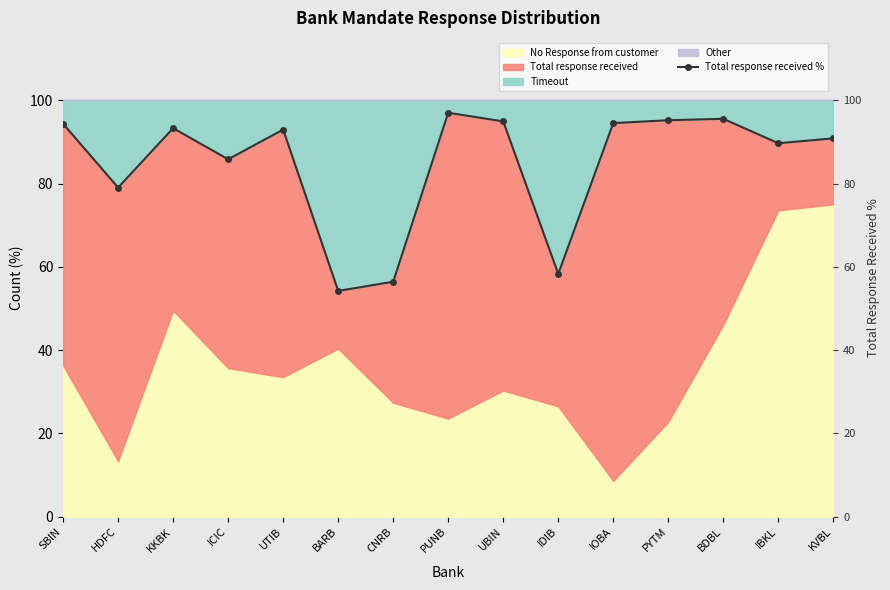

How many data points are above 92?

8